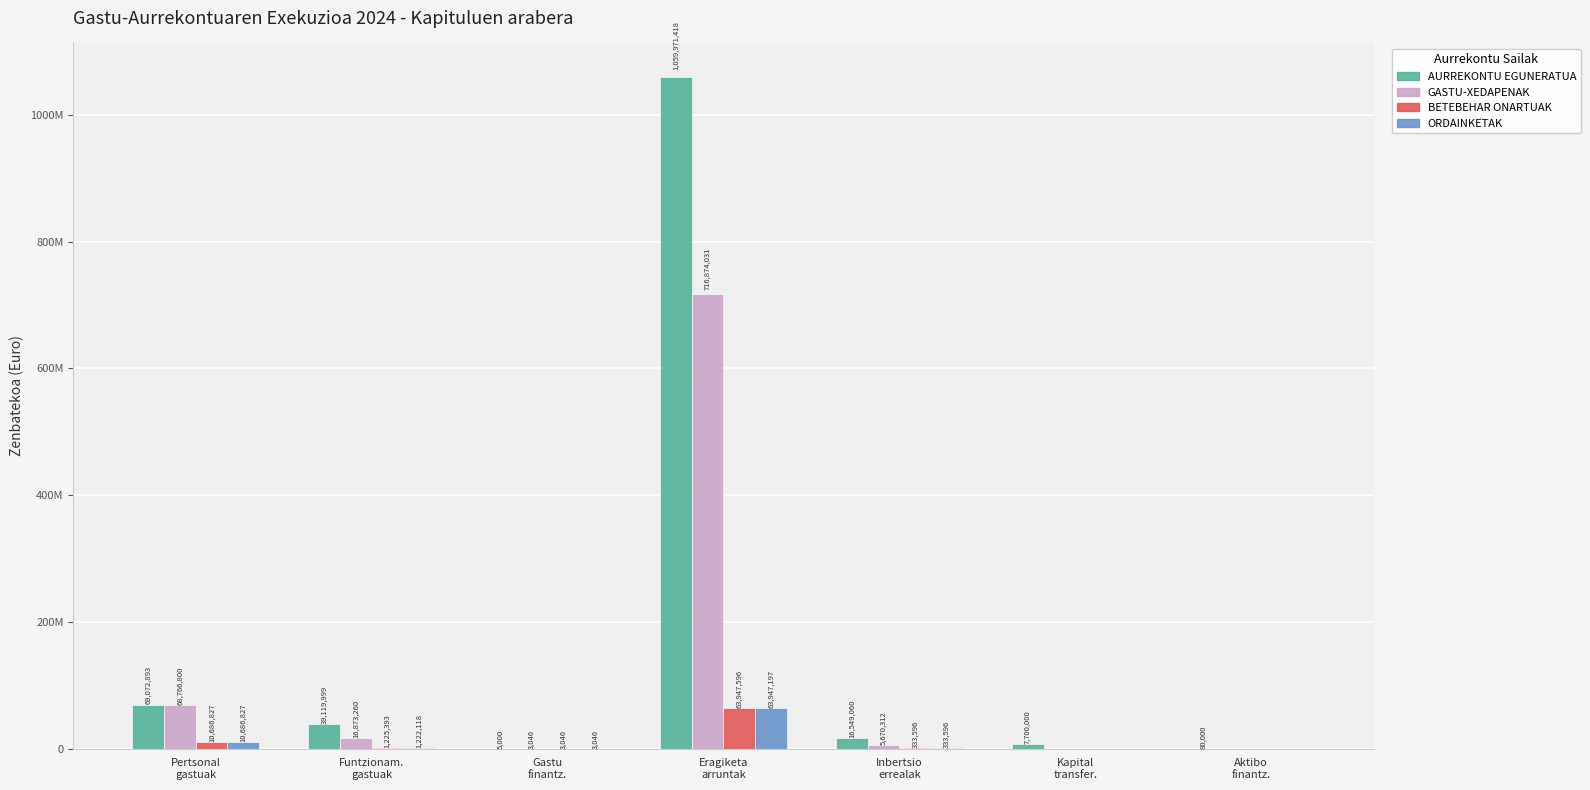

What is the sum of the ORDAINKETAK values at Aktibo
finantz. and Eragiketa
arruntak?

63947196.9